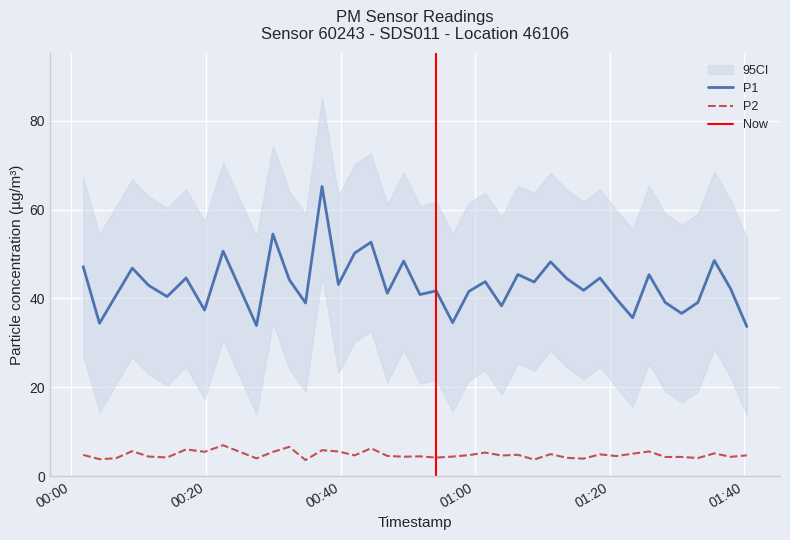

What is the highest value of the P1 series?

65.2